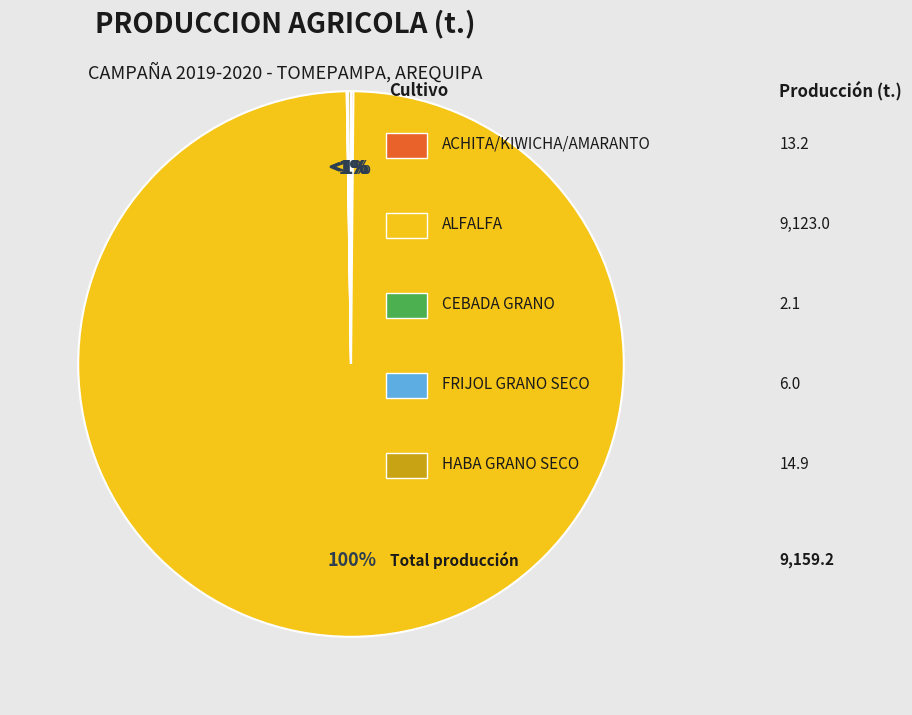

Is there a majority slice in this chart?

Yes